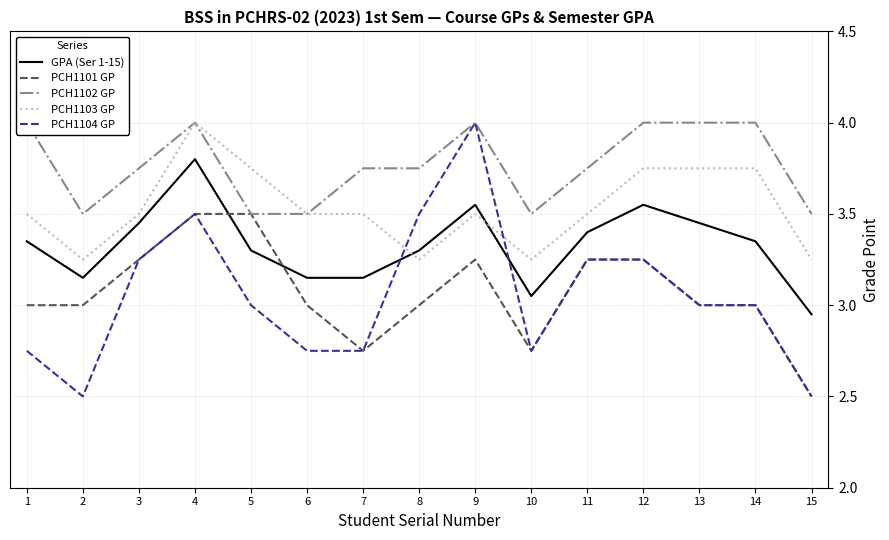

Reading right to left, what are all the values shown in this chart?

GPA (Ser 1-15): 3.0	3.4	3.5	3.5	3.4	3.0	3.5	3.3	3.1	3.1	3.3	3.8	3.5	3.1	3.4
PCH1101 GP: 2.5	3.0	3.0	3.2	3.2	2.8	3.2	3.0	2.8	3.0	3.5	3.5	3.2	3.0	3.0
PCH1102 GP: 3.5	4.0	4.0	4.0	3.8	3.5	4.0	3.8	3.8	3.5	3.5	4.0	3.8	3.5	4.0
PCH1103 GP: 3.2	3.8	3.8	3.8	3.5	3.2	3.5	3.2	3.5	3.5	3.8	4.0	3.5	3.2	3.5
PCH1104 GP: 2.5	3.0	3.0	3.2	3.2	2.8	4.0	3.5	2.8	2.8	3.0	3.5	3.2	2.5	2.8